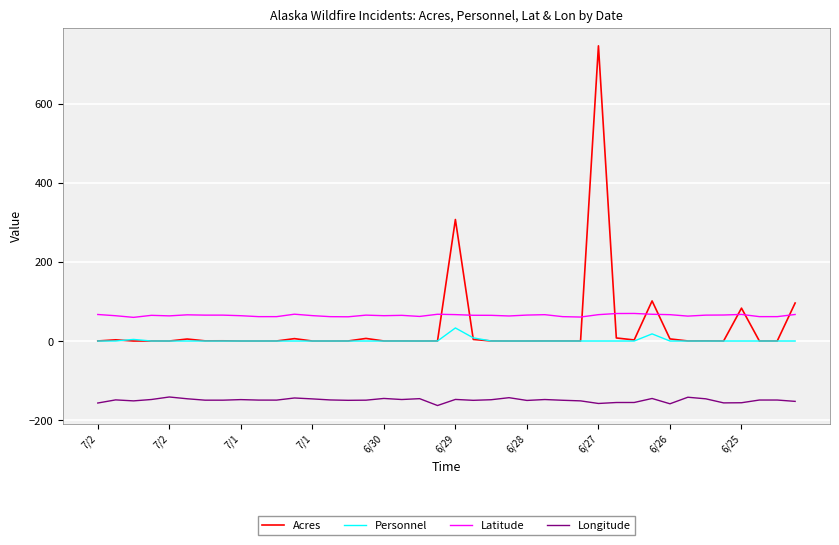

True or false: Longitude and Personnel intersect in this chart.

False